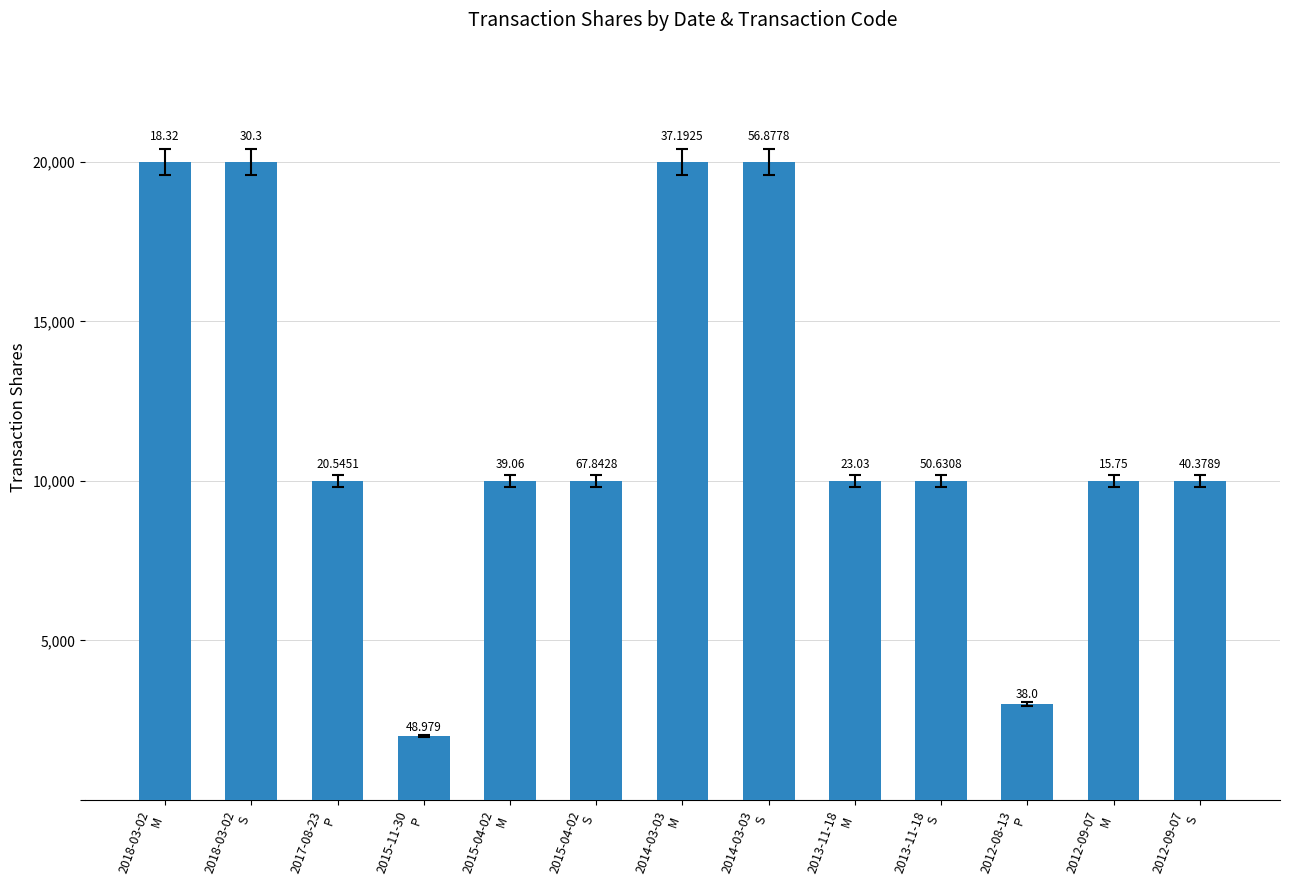

Rank the categories by value from lowest to highest.

2015-11-30
P, 2012-08-13
P, 2017-08-23
P, 2015-04-02
M, 2015-04-02
S, 2013-11-18
M, 2013-11-18
S, 2012-09-07
M, 2012-09-07
S, 2018-03-02
M, 2018-03-02
S, 2014-03-03
M, 2014-03-03
S